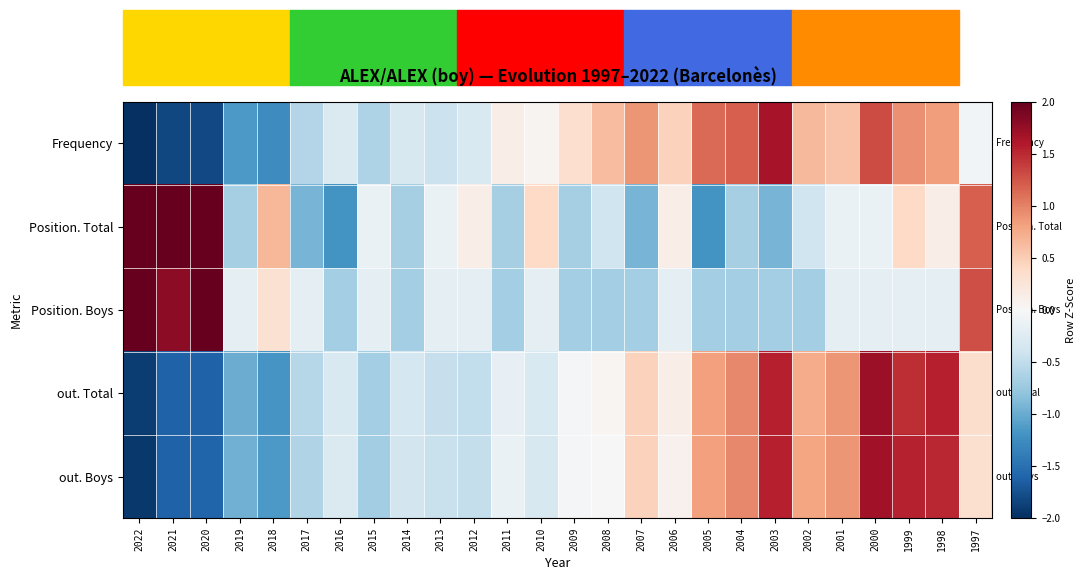

Reading left to right, extract all data points from this chart.

Frequency: 2022=-2.1	2021=-1.8	2020=-1.8	2019=-1.1	2018=-1.3	2017=-0.6	2016=-0.3	2015=-0.6	2014=-0.3	2013=-0.4	2012=-0.3	2011=0.1	2010=0.1	2009=0.3	2008=0.6	2007=0.9	2006=0.5	2005=1.1	2004=1.2	2003=1.6	2002=0.6	2001=0.6	2000=1.3	1999=0.9	1998=0.8	1997=-0.1
Position. Total: 2022=2.8	2021=2.0	2020=2.0	2019=-0.7	2018=0.7	2017=-0.9	2016=-1.2	2015=-0.1	2014=-0.7	2013=-0.1	2012=0.1	2011=-0.7	2010=0.4	2009=-0.7	2008=-0.4	2007=-0.9	2006=0.1	2005=-1.2	2004=-0.7	2003=-0.9	2002=-0.4	2001=-0.1	2000=-0.1	1999=0.4	1998=0.1	1997=1.2
Position. Boys: 2022=3.3	2021=1.8	2020=2.3	2019=-0.2	2018=0.3	2017=-0.2	2016=-0.7	2015=-0.2	2014=-0.7	2013=-0.2	2012=-0.2	2011=-0.7	2010=-0.2	2009=-0.7	2008=-0.7	2007=-0.7	2006=-0.2	2005=-0.7	2004=-0.7	2003=-0.7	2002=-0.7	2001=-0.2	2000=-0.2	1999=-0.2	1998=-0.2	1997=1.3
out. Total: 2022=-1.9	2021=-1.6	2020=-1.6	2019=-1.0	2018=-1.2	2017=-0.6	2016=-0.3	2015=-0.7	2014=-0.3	2013=-0.5	2012=-0.5	2011=-0.2	2010=-0.3	2009=-0.0	2008=0.0	2007=0.5	2006=0.1	2005=0.8	2004=1.0	2003=1.5	2002=0.7	2001=0.9	2000=1.7	1999=1.5	1998=1.6	1997=0.3
out. Boys: 2022=-1.9	2021=-1.6	2020=-1.6	2019=-1.0	2018=-1.2	2017=-0.6	2016=-0.3	2015=-0.7	2014=-0.4	2013=-0.5	2012=-0.5	2011=-0.1	2010=-0.3	2009=-0.0	2008=0.0	2007=0.5	2006=0.1	2005=0.8	2004=1.0	2003=1.6	2002=0.8	2001=0.9	2000=1.7	1999=1.5	1998=1.5	1997=0.3